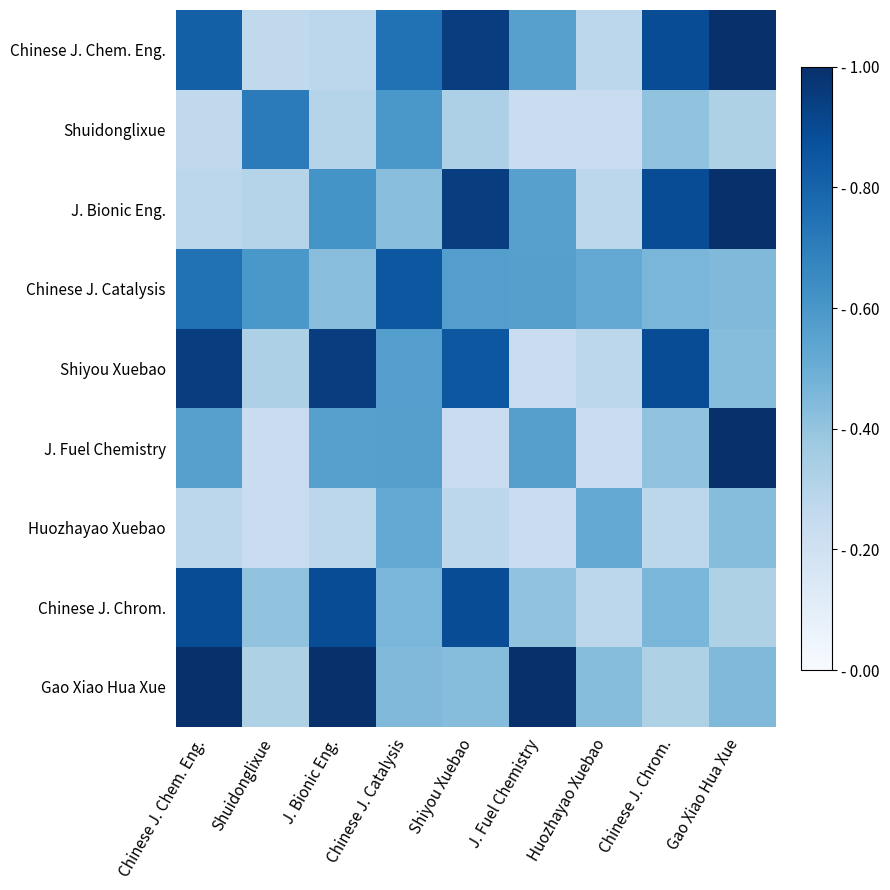

Which label corresponds to the smallest value in the chart?

Huozhayao Xuebao